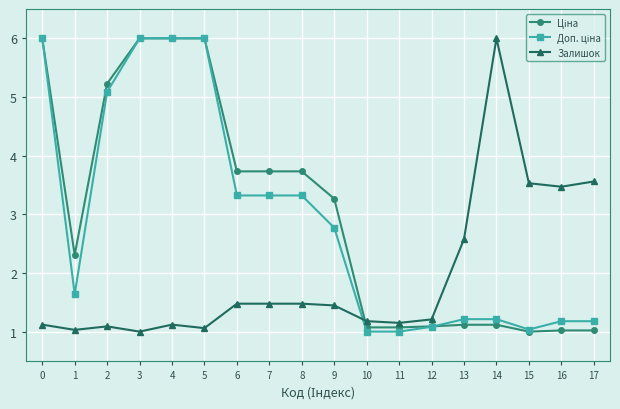

What is the greatest value displayed?

6.0